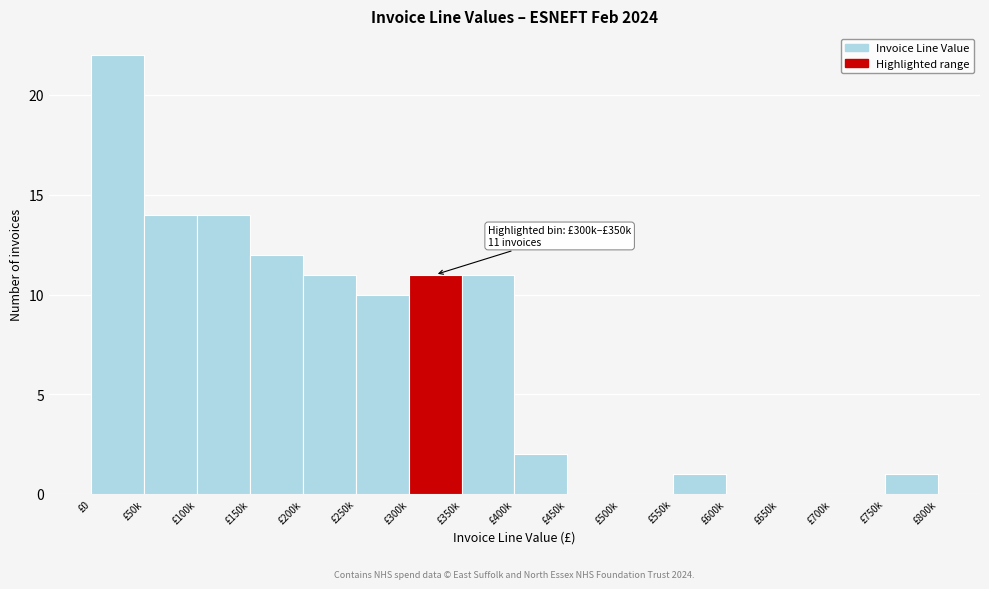

Reading left to right, extract all data points from this chart.

£0=22	£50k=14	£100k=14	£150k=12	£200k=11	£250k=10	£300k=11	£350k=11	£400k=2	£450k=0	£500k=0	£550k=1	£600k=0	£650k=0	£700k=0	£750k=1